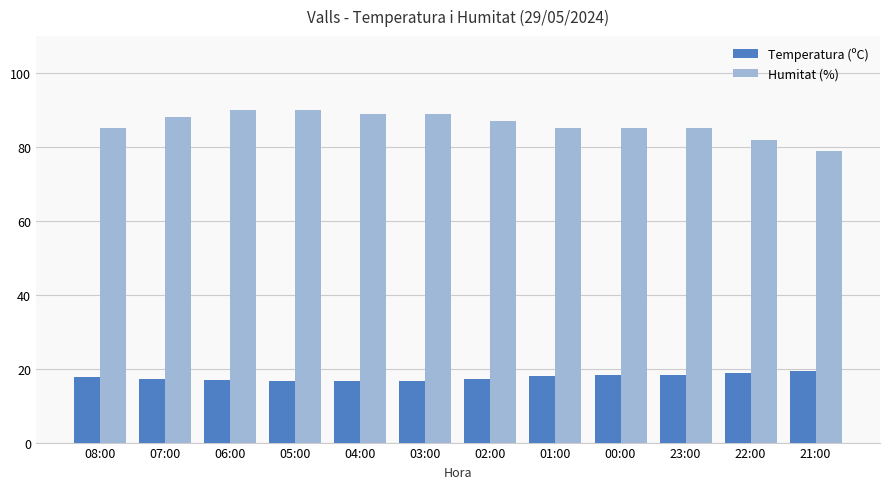

What is the sum of the Humitat (%) values at 21:00 and 23:00?

164.0